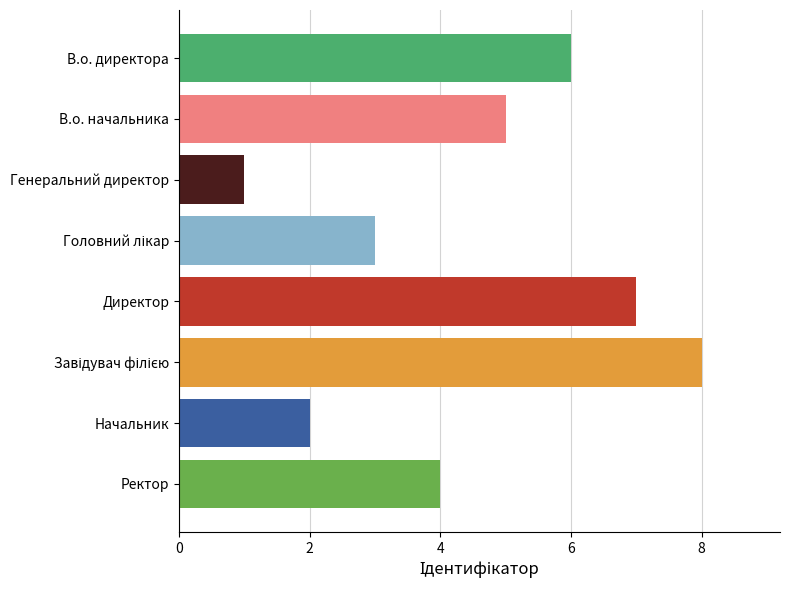

Reading top to bottom, transcribe all the data shown in this chart.

6	5	1	3	7	8	2	4